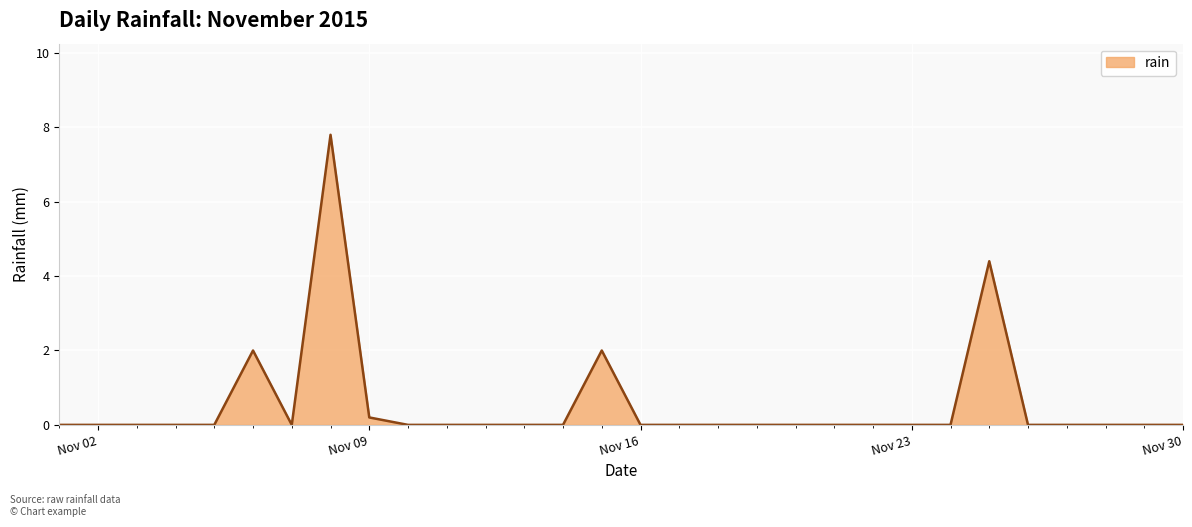

Reading right to left, transcribe all the data shown in this chart.

0.0	0.0	0.0	0.0	0.0	4.4	0.0	0.0	0.0	0.0	0.0	0.0	0.0	0.0	0.0	2.0	0.0	0.0	0.0	0.0	0.0	0.2	7.8	0.0	2.0	0.0	0.0	0.0	0.0	0.0